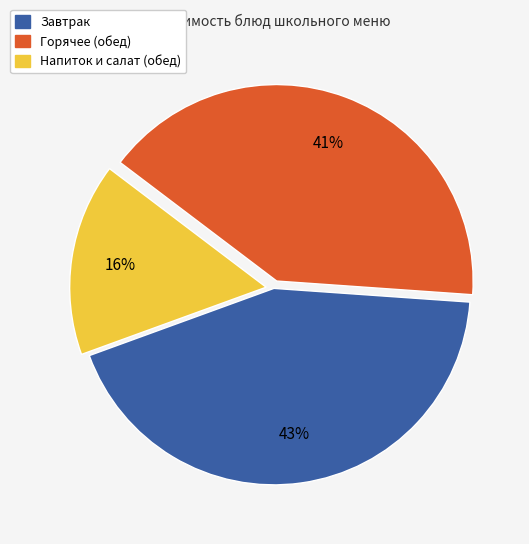

Is there a majority slice in this chart?

No